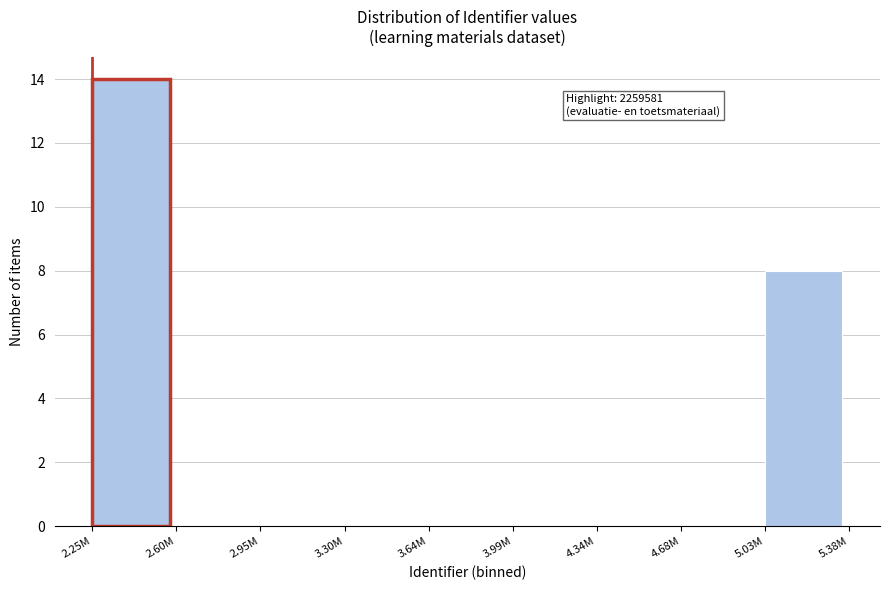

Reading left to right, extract all data points from this chart.

2.25M=14	2.60M=0	2.95M=0	3.30M=0	3.64M=0	3.99M=0	4.34M=0	4.68M=0	5.03M=8